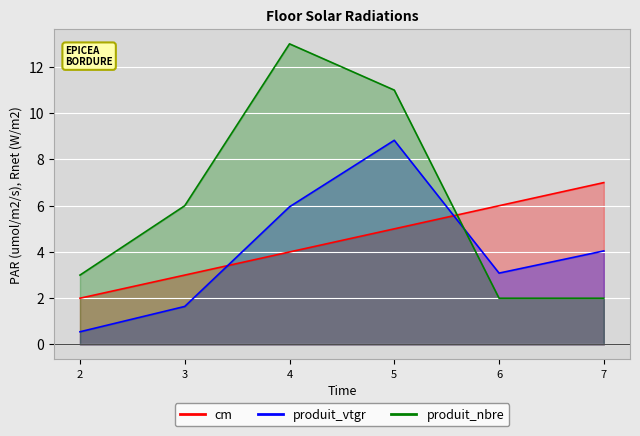

How many lines are shown in the chart?

3